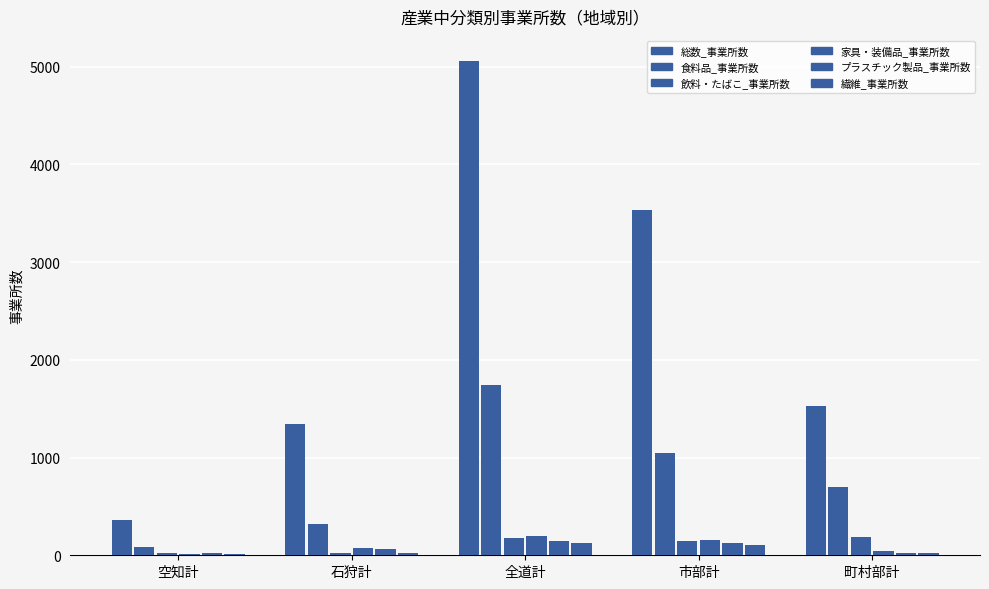

Where does the 家具・装備品_事業所数 series first go above 74?

全道計